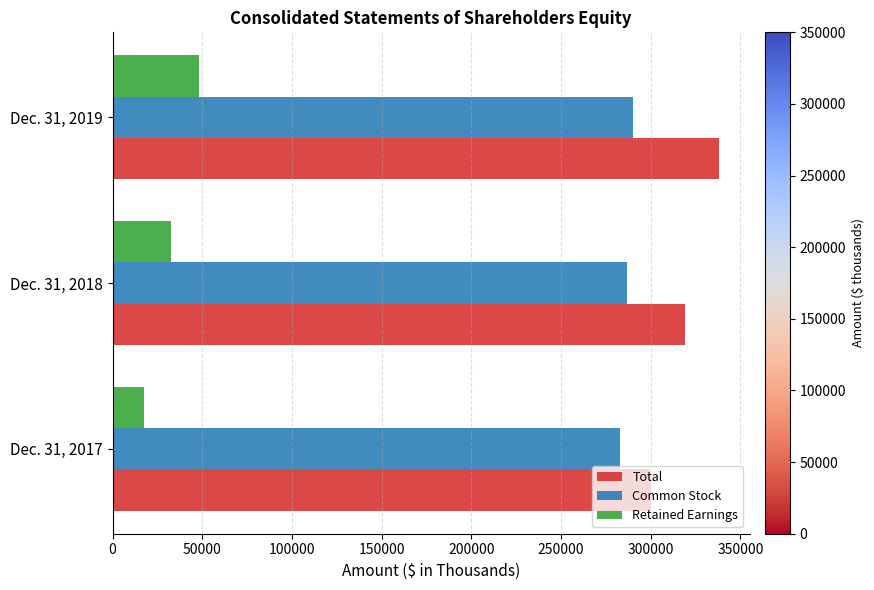

What is the difference between the second highest and minimum values in the Retained Earnings series?

14831